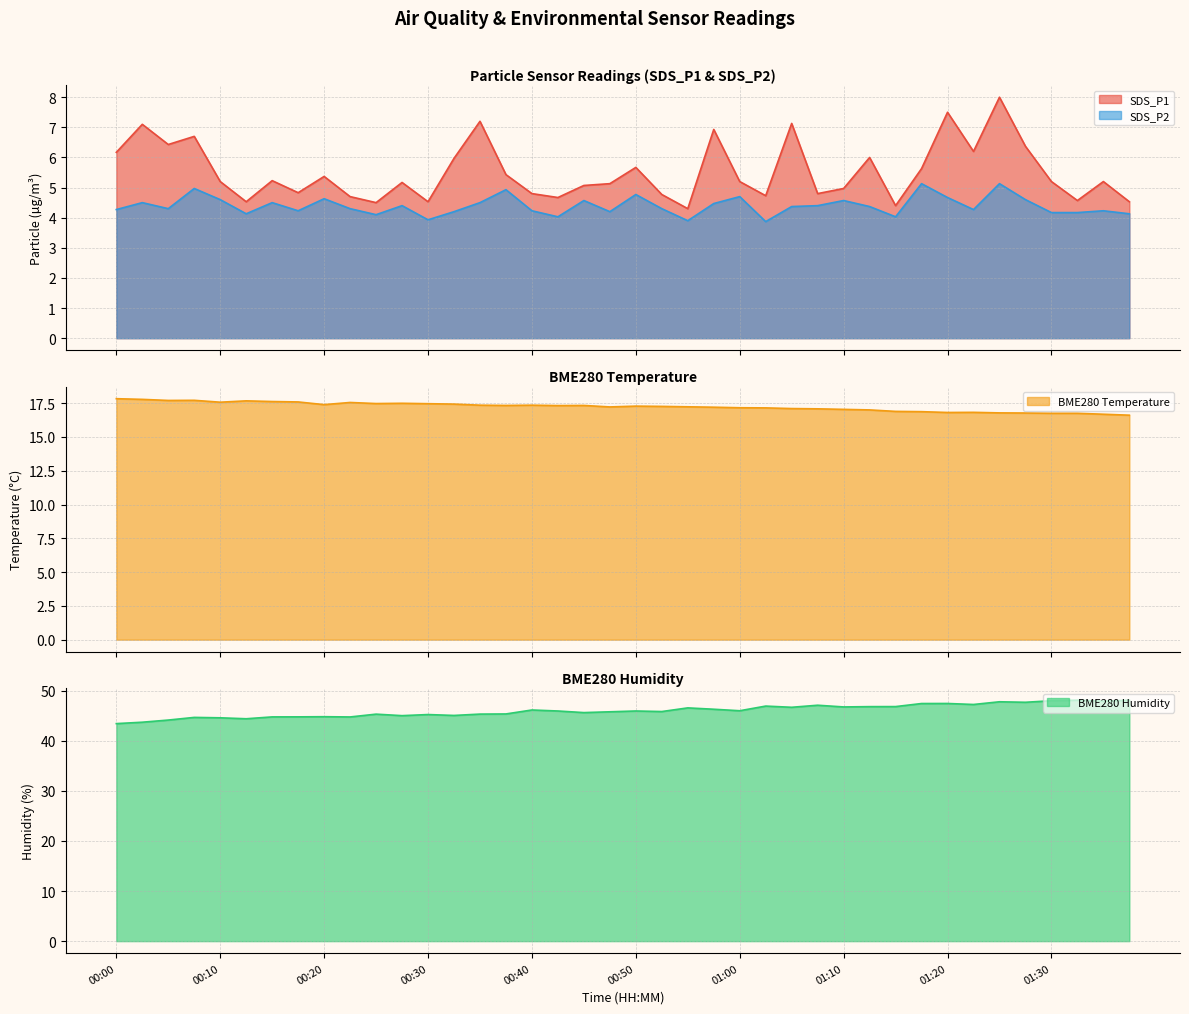

True or false: BME280_humidity and SDS_P1 intersect in this chart.

False